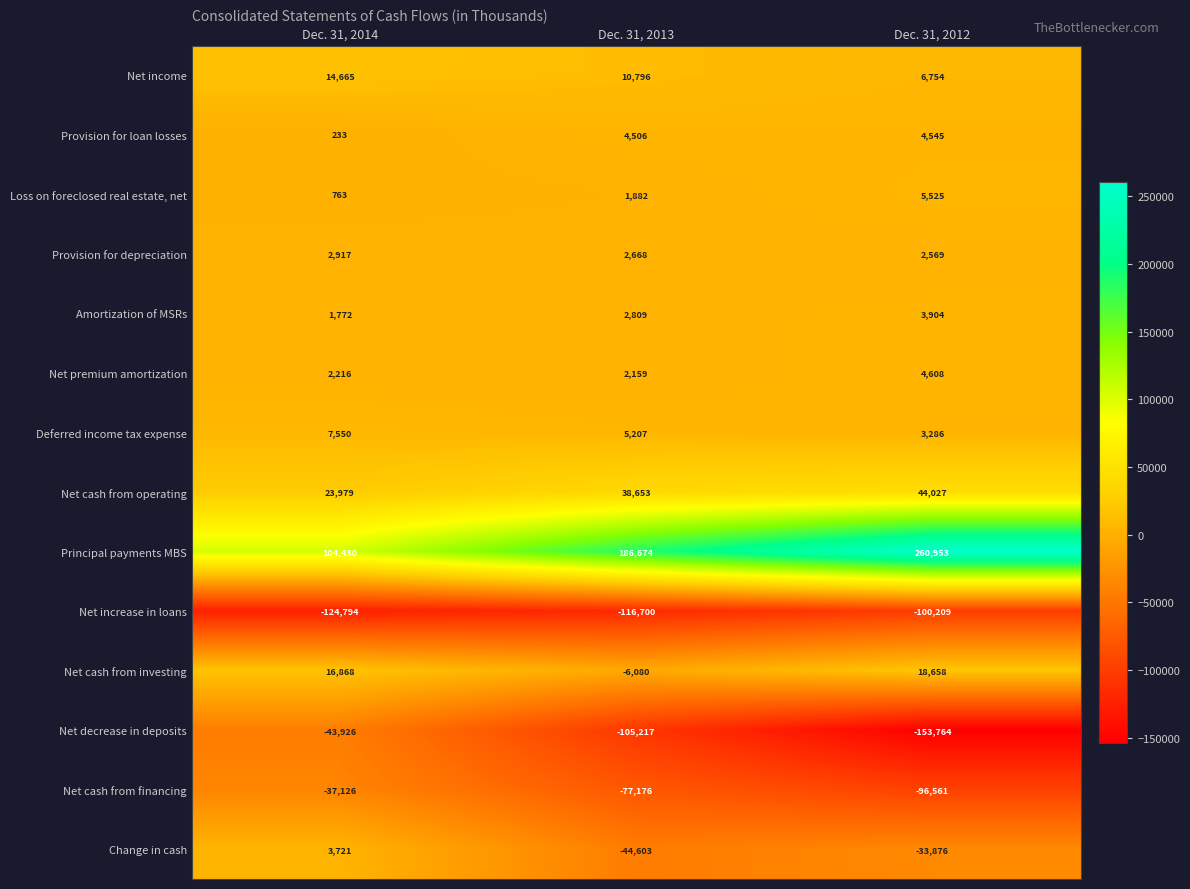

How many data points in Provision for loan losses are less than 4506?

1